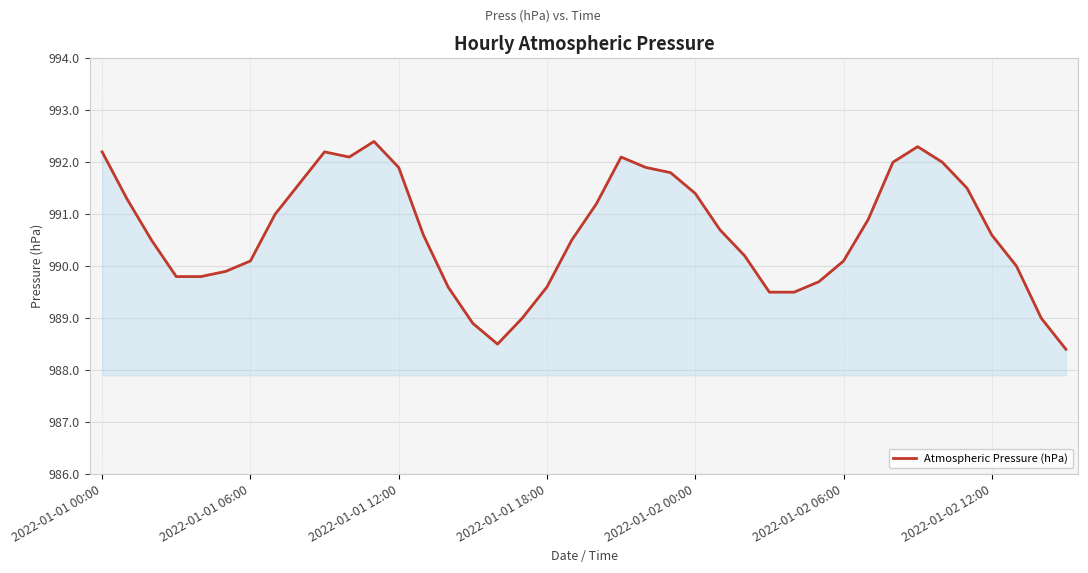

What is the greatest value displayed?

992.4